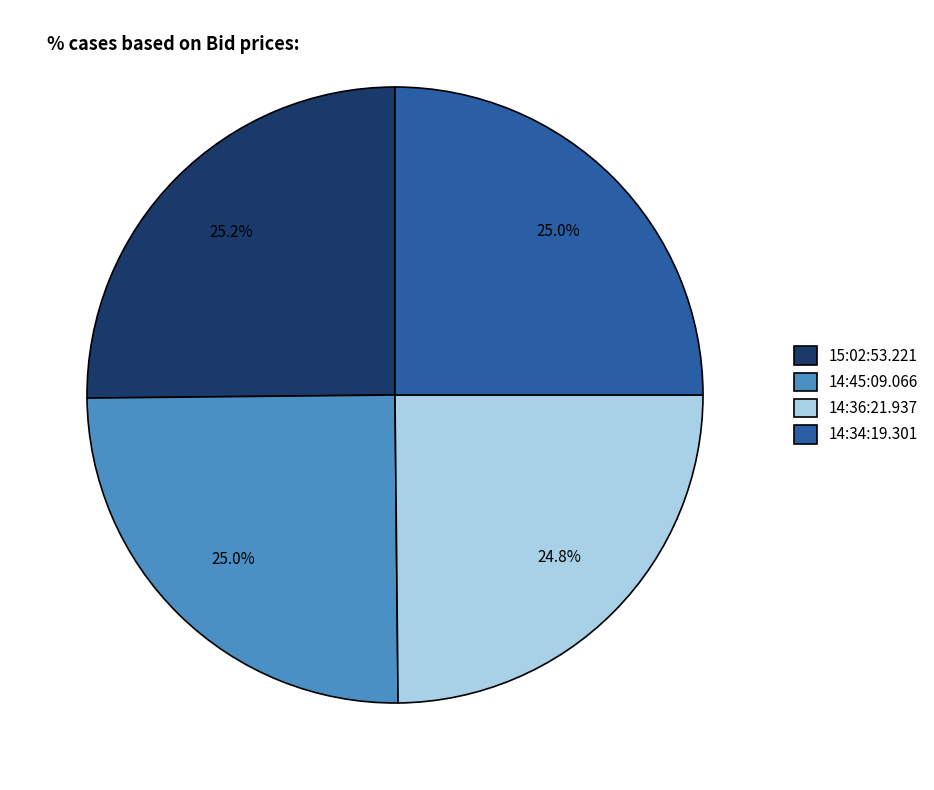

What percentage is the 14:45:09.066 slice, to the nearest percent?

25%